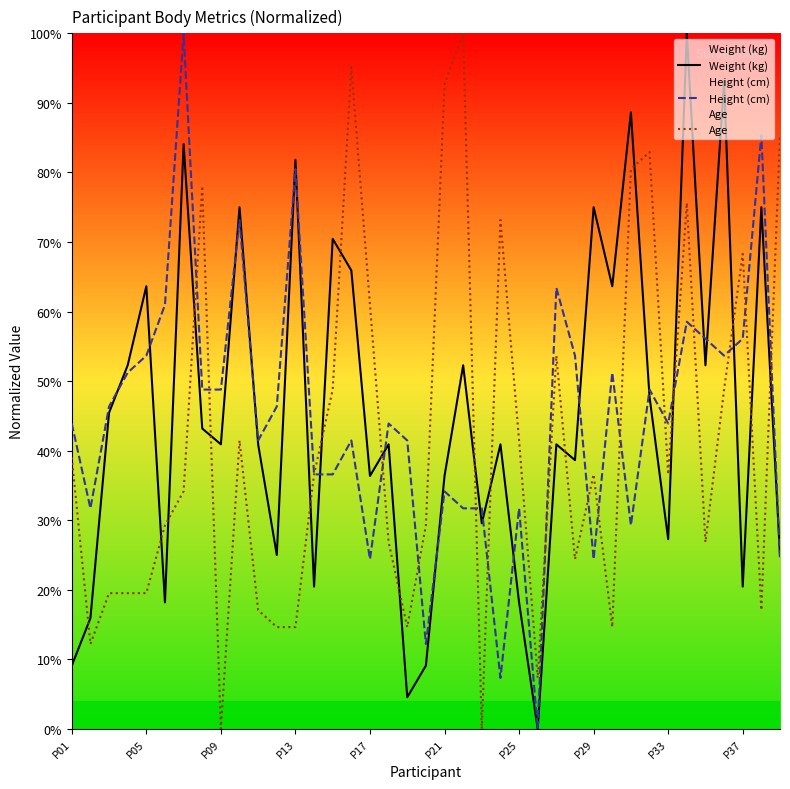

What is the greatest value displayed?

100.0